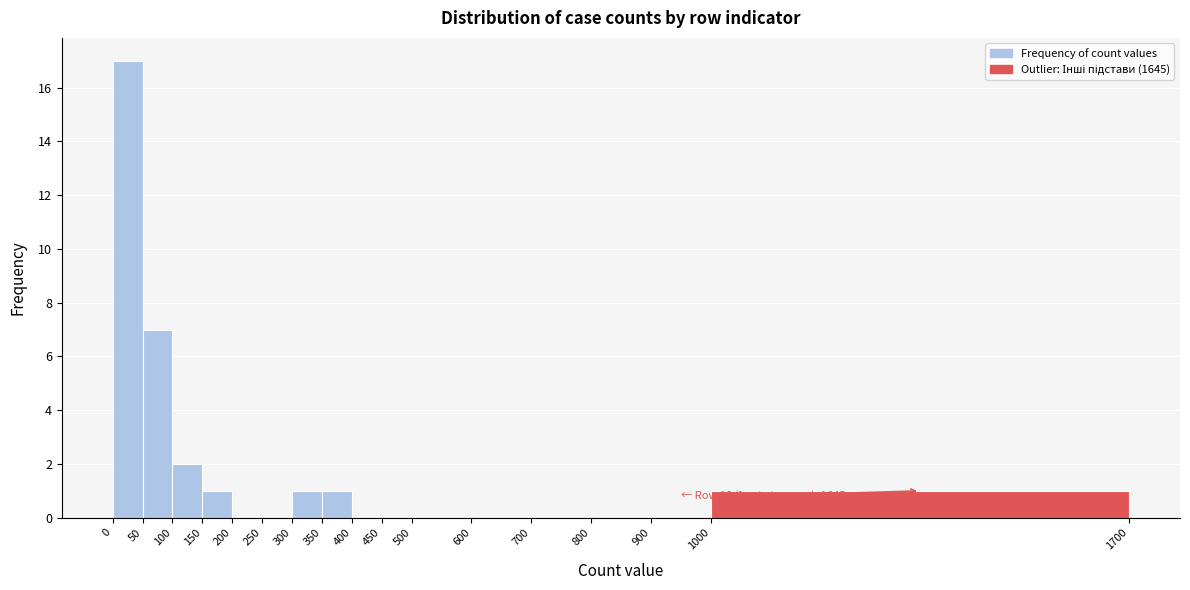

Which range on the x-axis has the tallest bar?

0 to 50